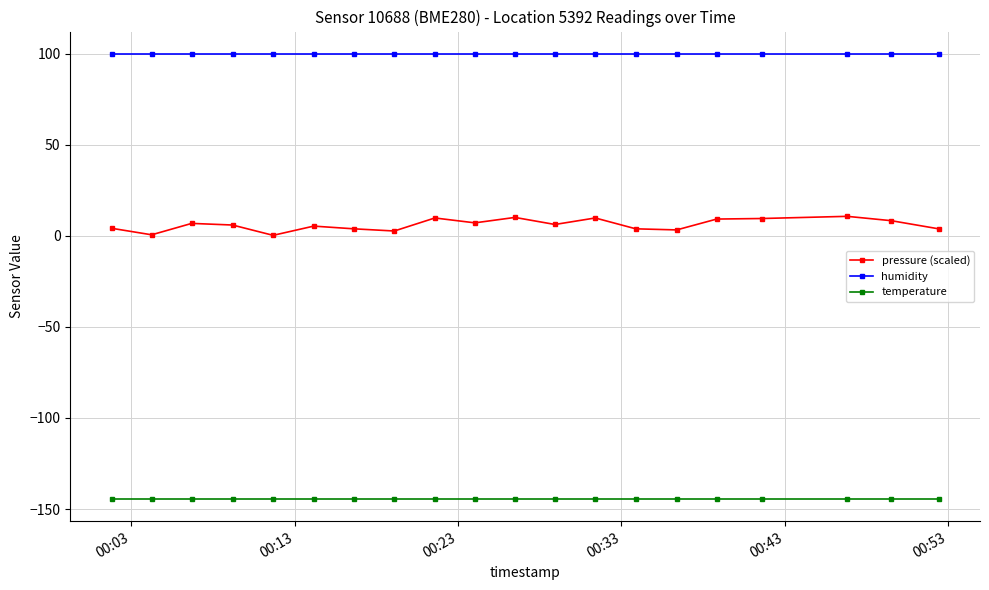

What is the average value of the temperature series?

-144.5